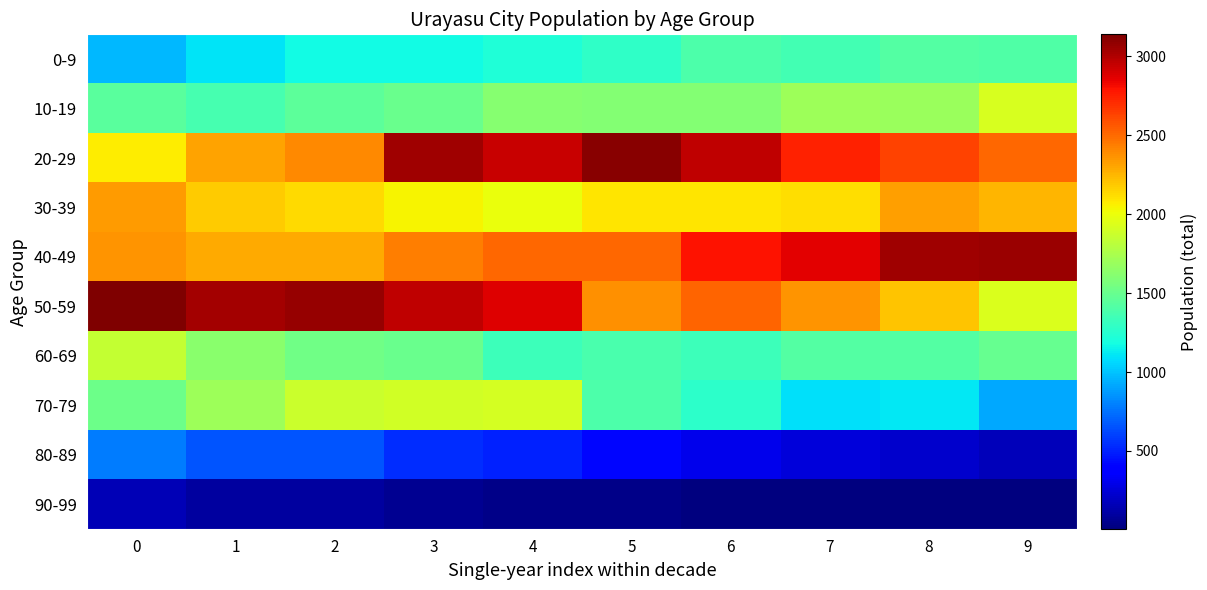

How many distinct data groups are displayed?

10